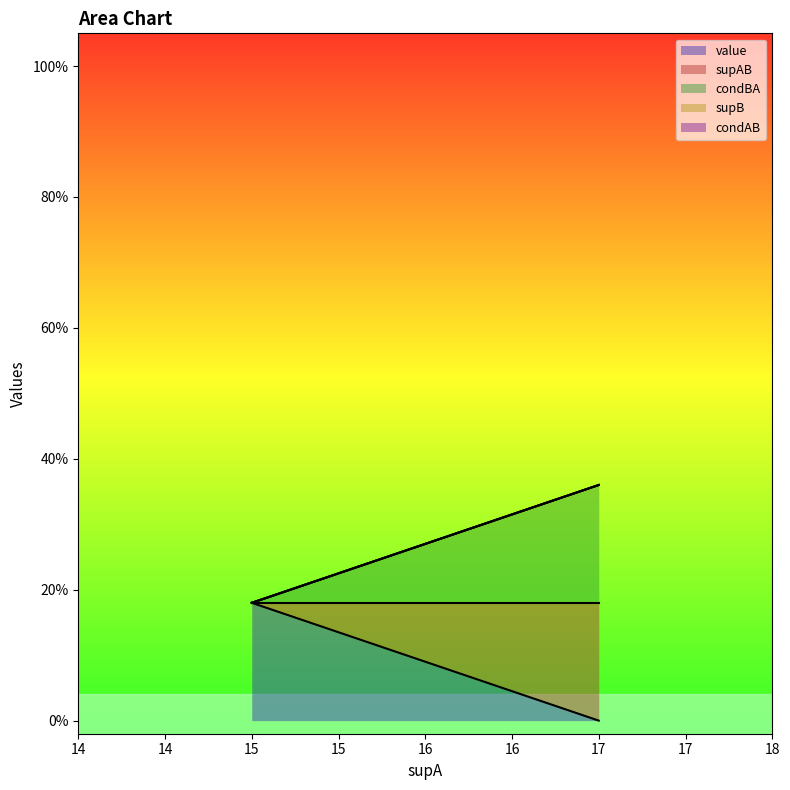

The value of condBA at 17 is -0.1. True or false?

False